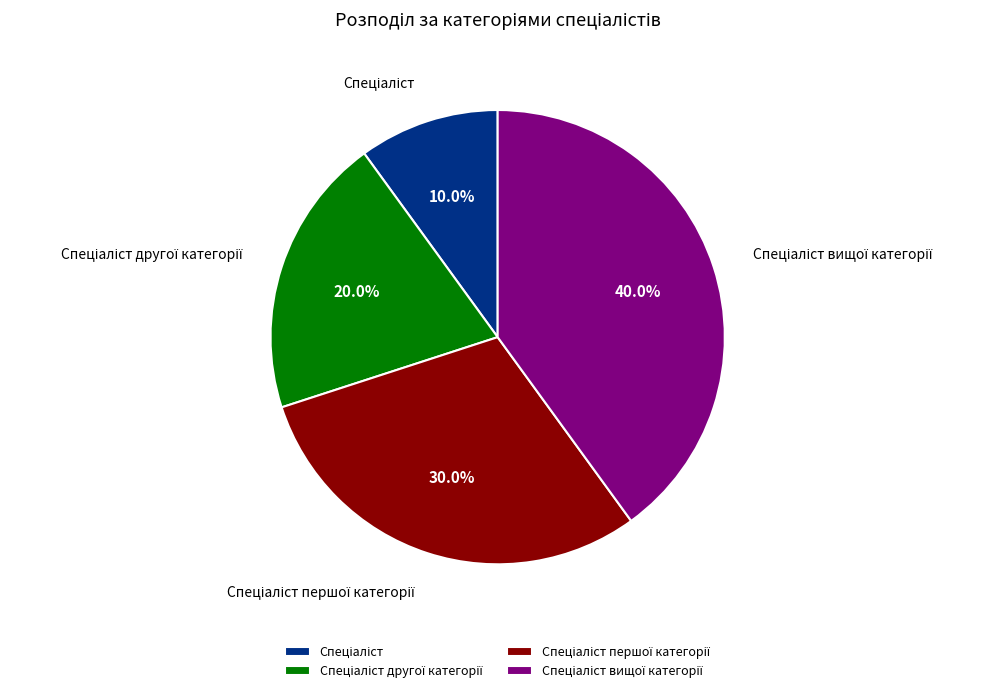

Is there any slice that represents more than half of the pie?

No